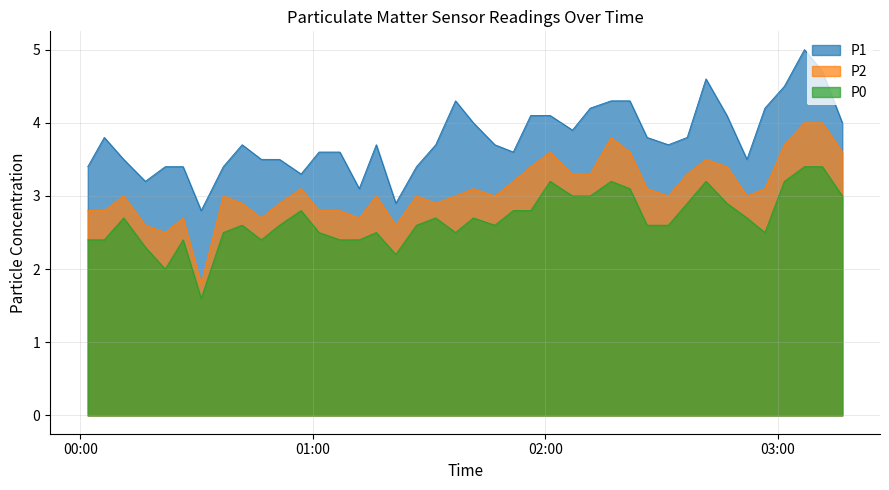

Which series has the largest total across all categories?

P1